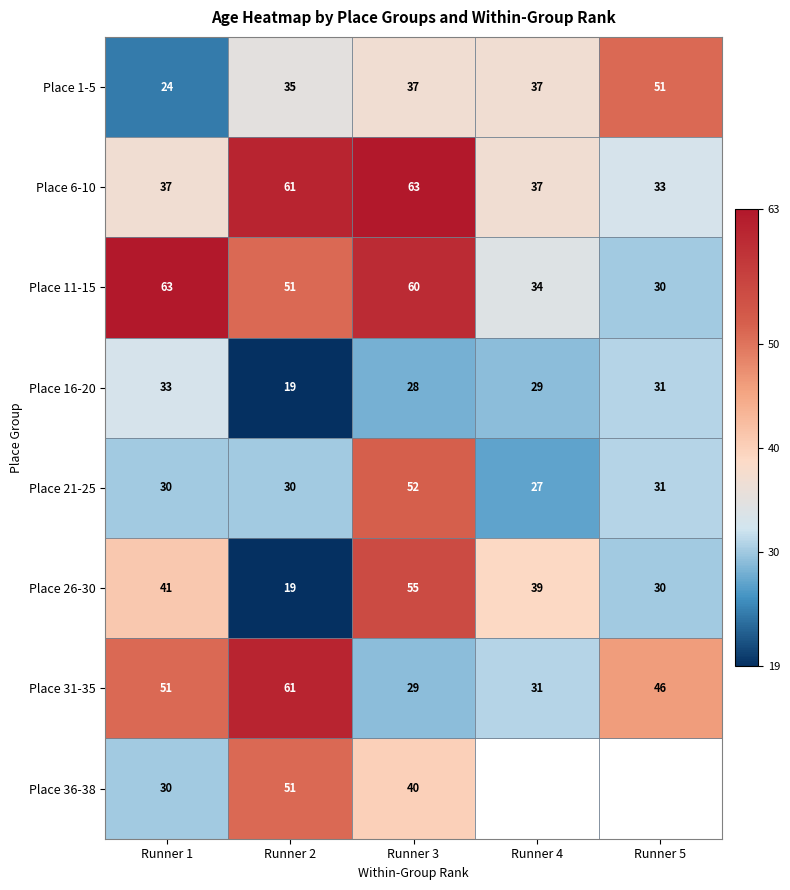

What is the difference between the Place 31-35 values at Runner 3 and Runner 1?

22